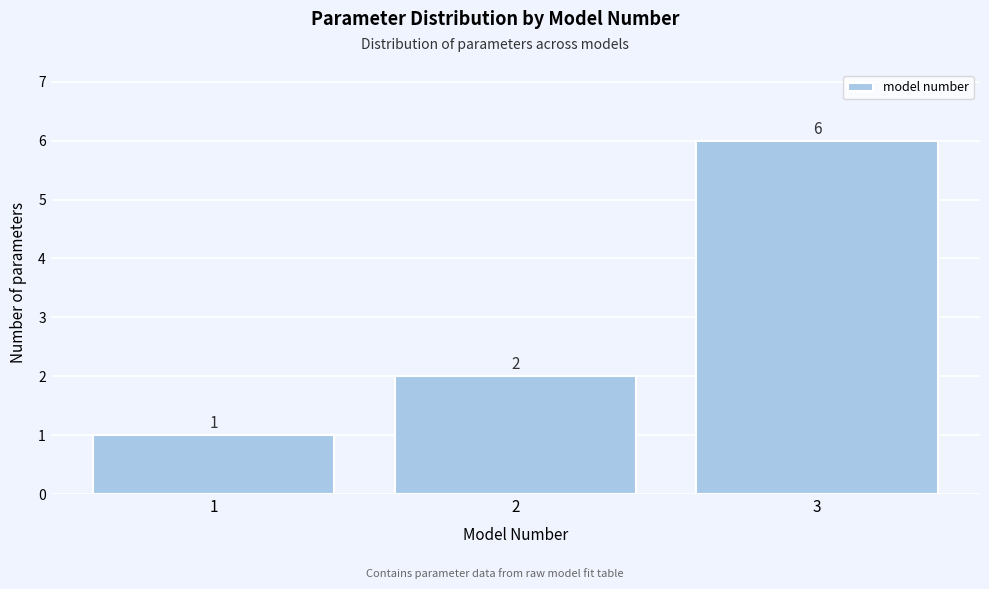

Reading left to right, list every bar in this chart as the range it spans on the x-axis followed by its height.

0.5 to 1.5: 1
1.5 to 2.5: 2
2.5 to 3.5: 6